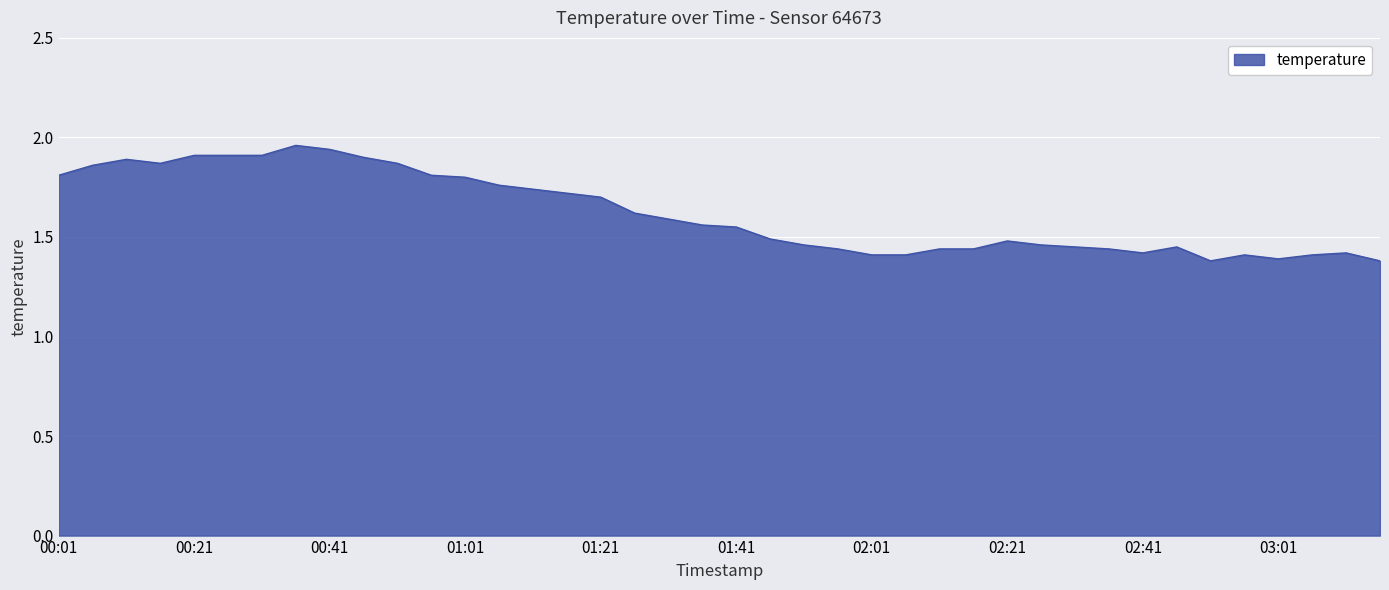

What is the difference between the maximum and minimum values?

0.6